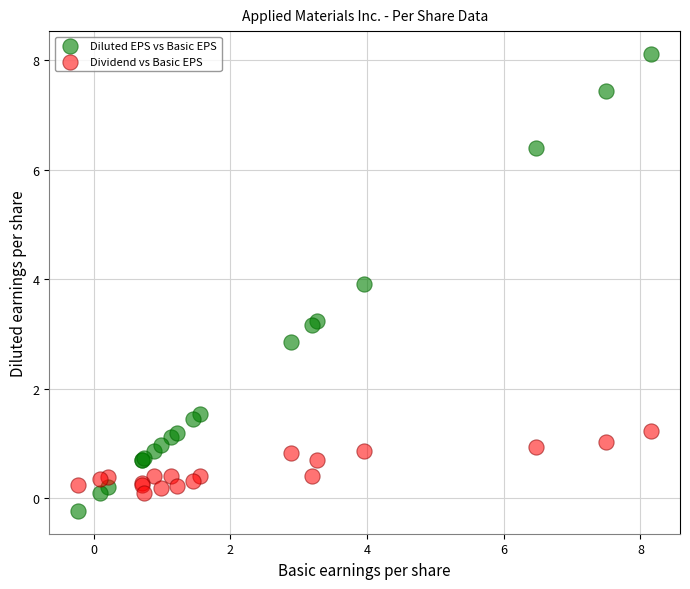

What are all the series names shown in the legend?

Diluted EPS vs Basic EPS, Dividend vs Basic EPS